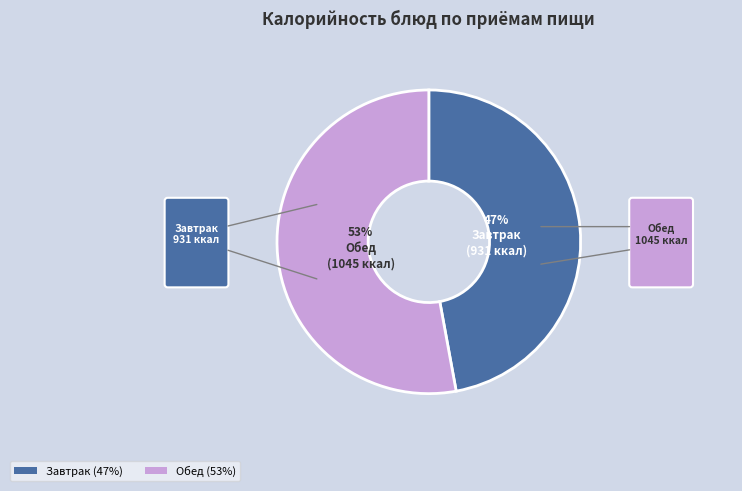

To the nearest percent, what is the average slice percentage?

50%